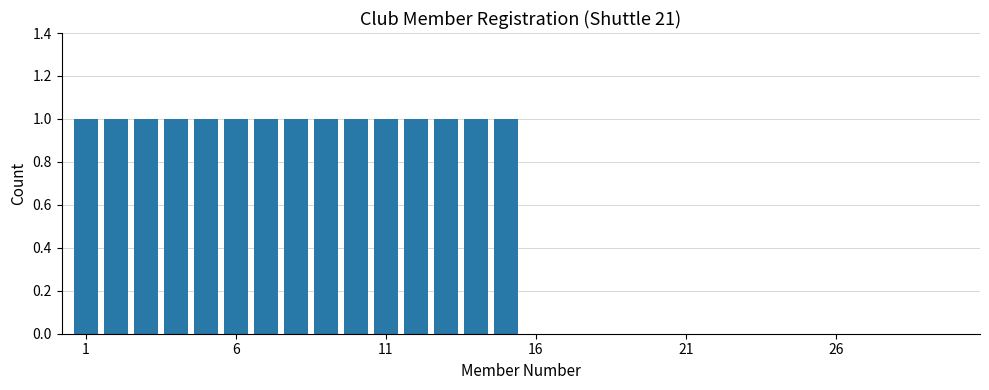

Count the number of categories in the chart.

30